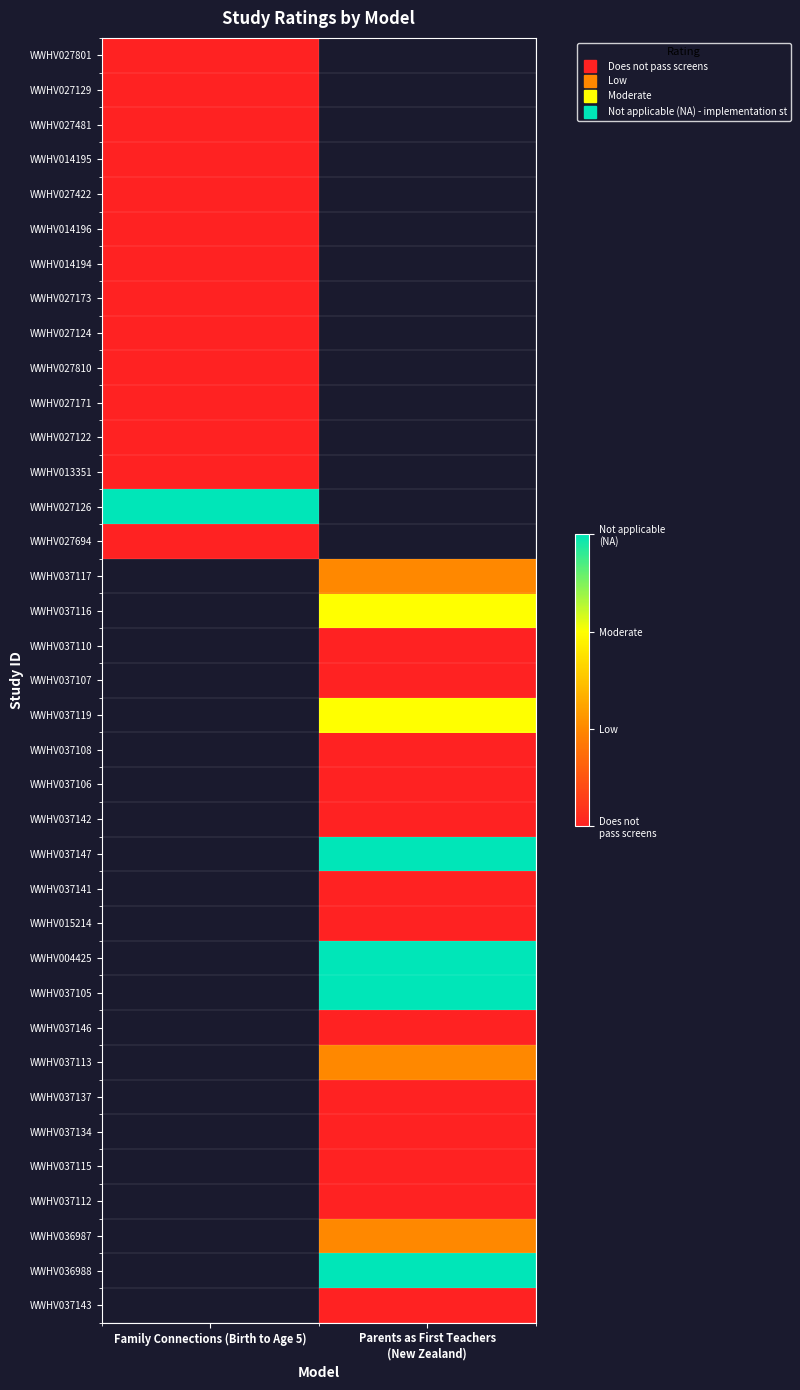

How many distinct data groups are displayed?

37